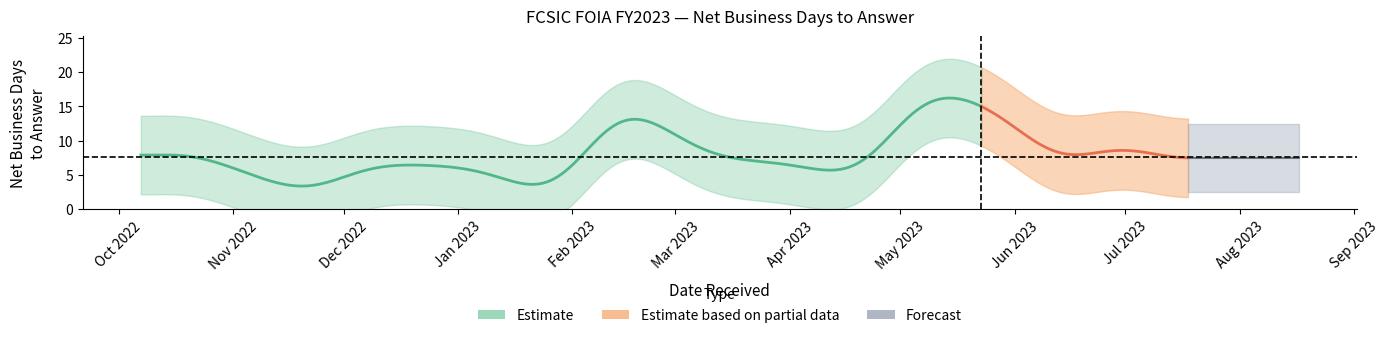

Does the chart display data point markers on the line(s)?

No